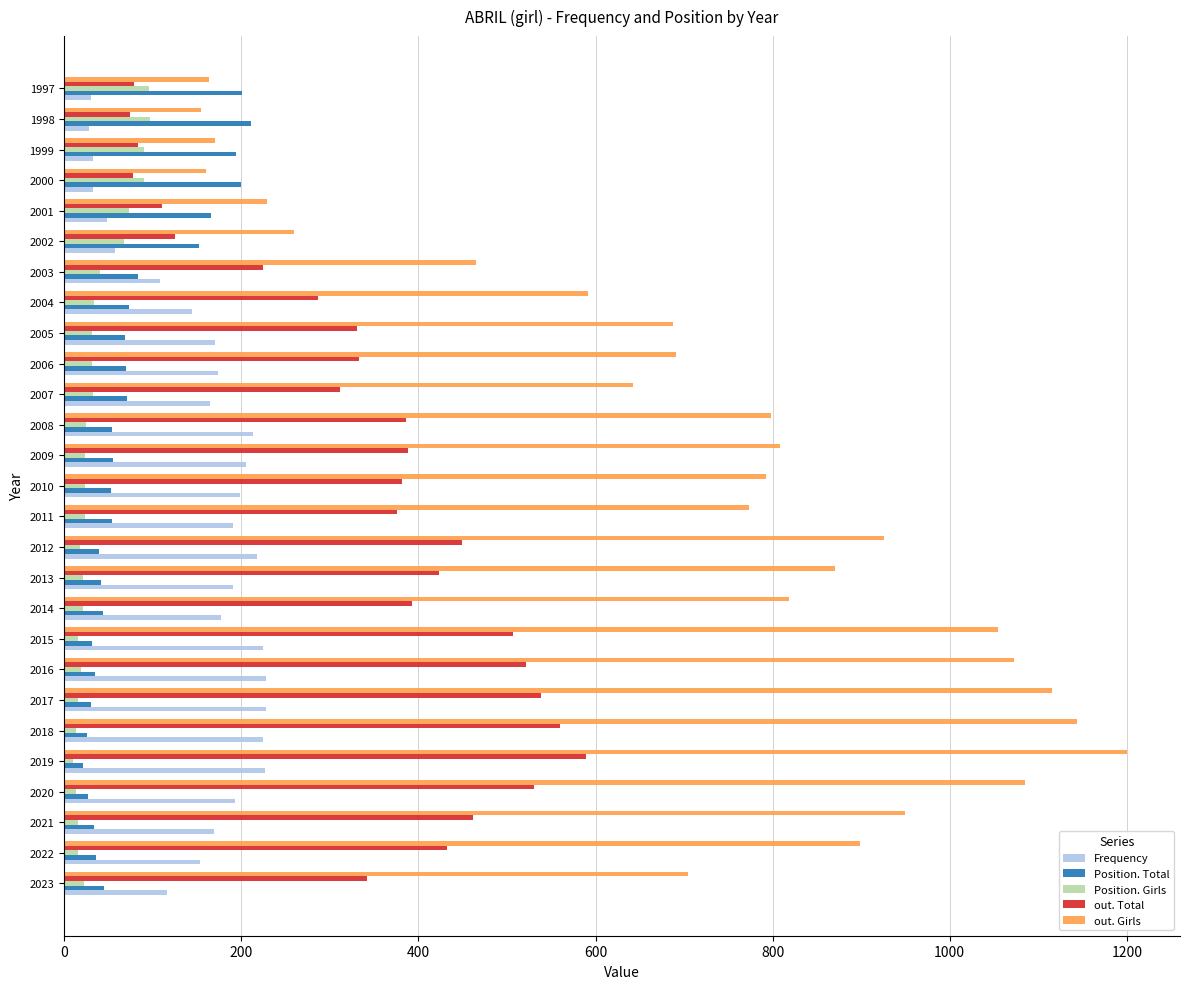

Which series has the largest total across all categories?

out. Girls